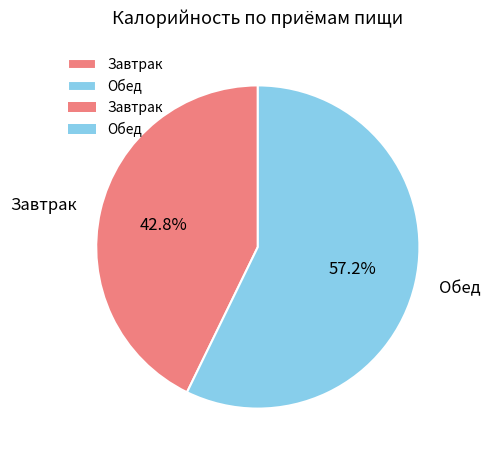

What is the ratio of the value at Обед to the value at Завтрак?

1.3